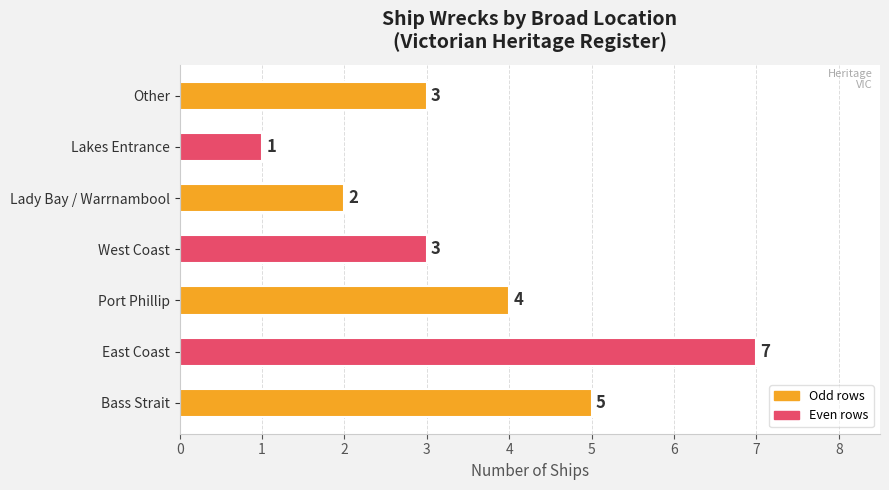

What is the average value?

4